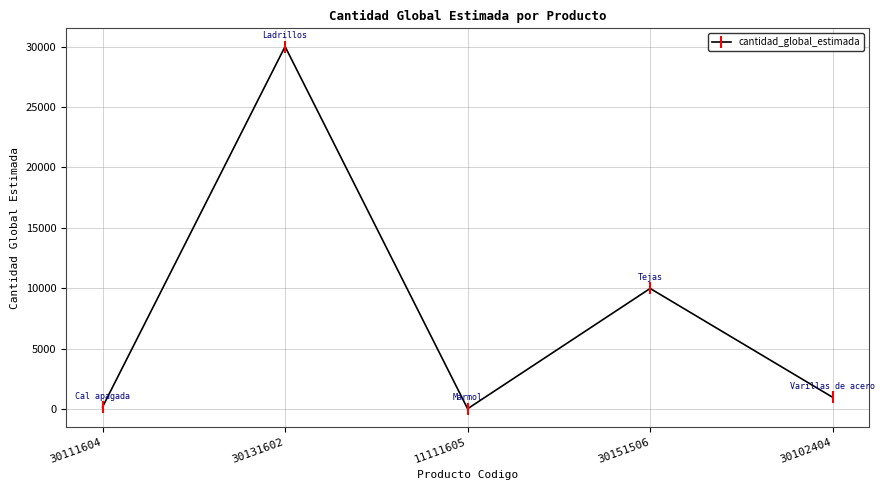

At which label is the value closest to 15028?

30151506